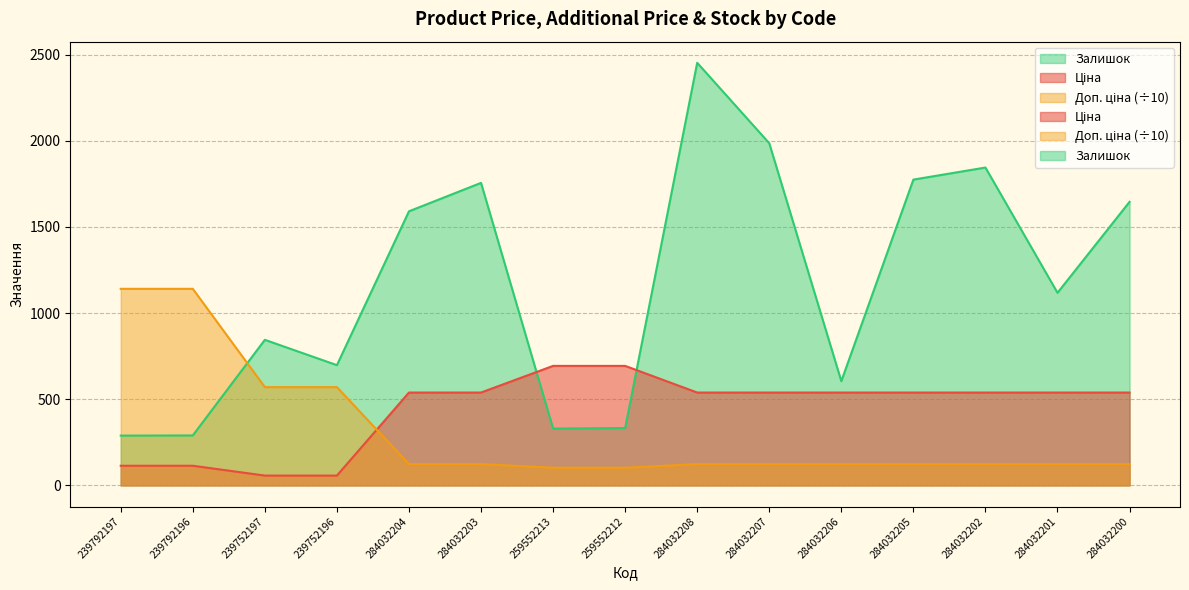

What position from the left is 284032201?

14